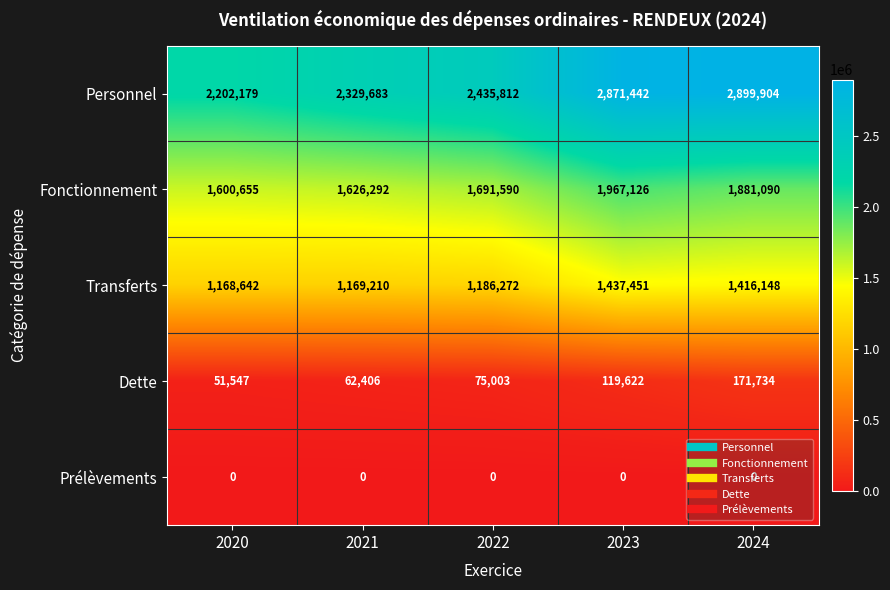

At which label is Personnel closest to 2551041?

2022